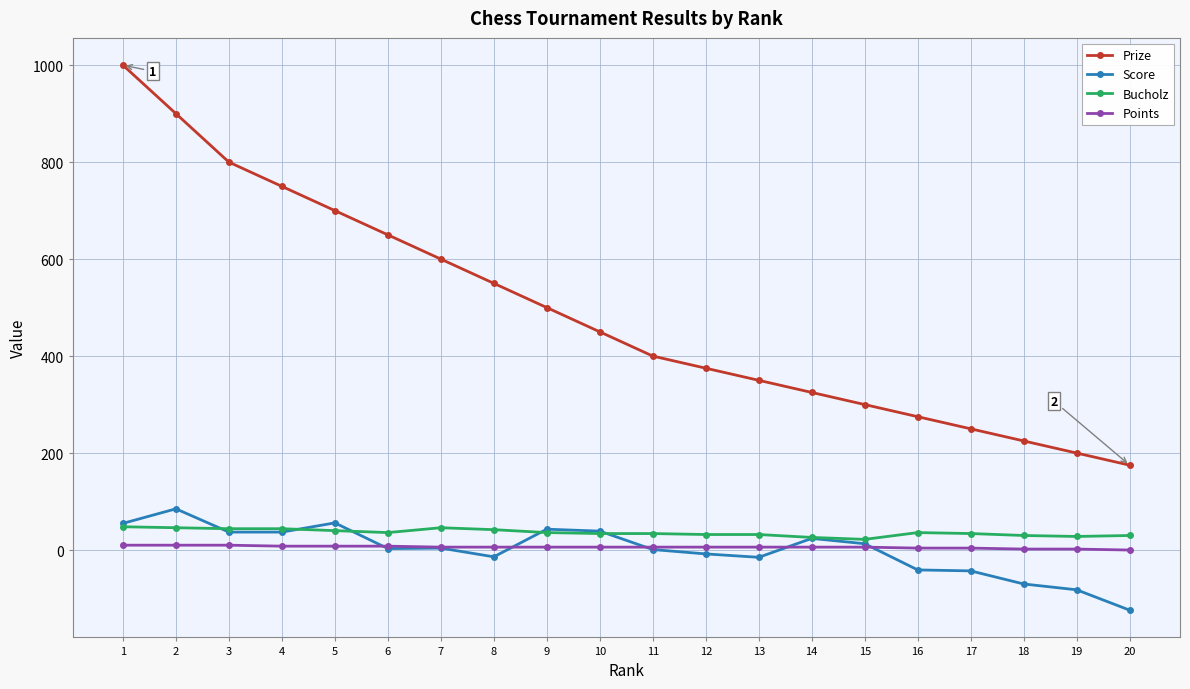

List the labels in order of Prize value, largest first.

1, 2, 3, 4, 5, 6, 7, 8, 9, 10, 11, 12, 13, 14, 15, 16, 17, 18, 19, 20